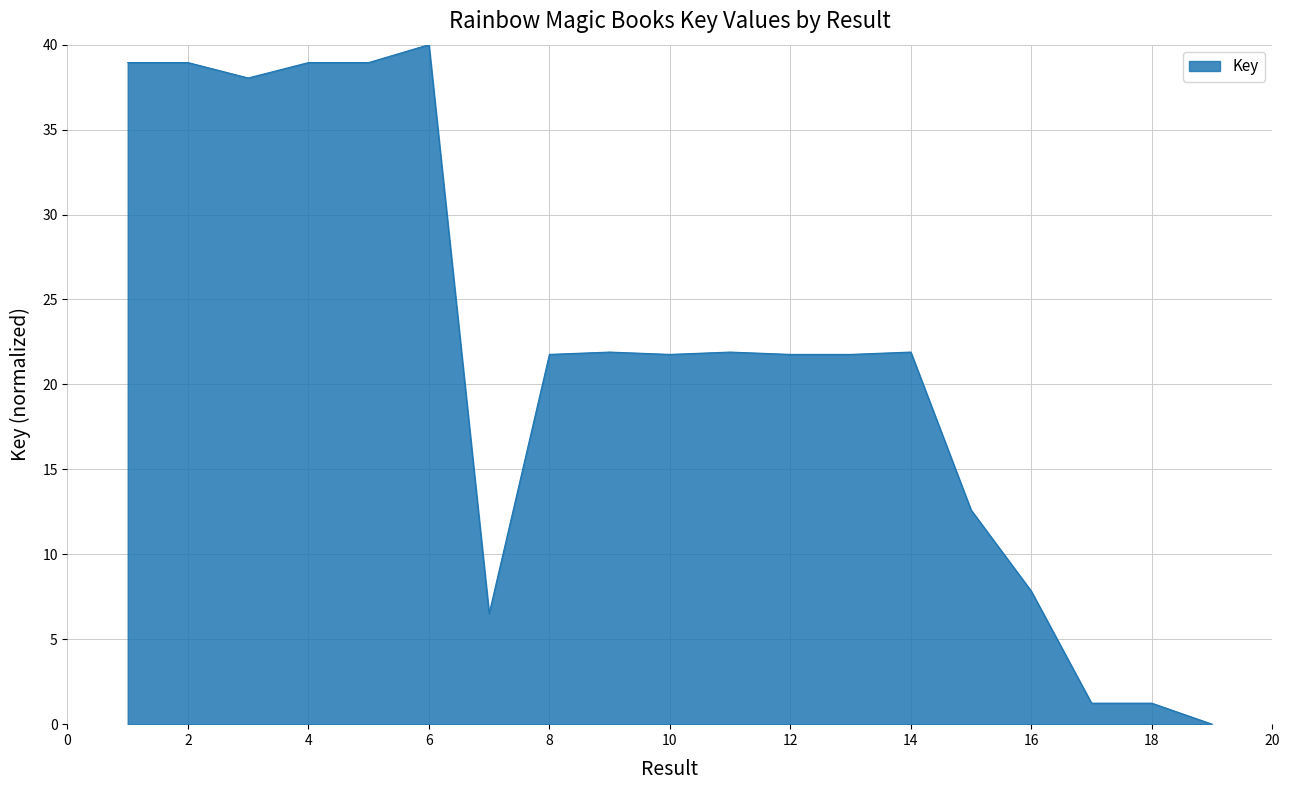

What is the difference between the maximum and minimum values?

40.0